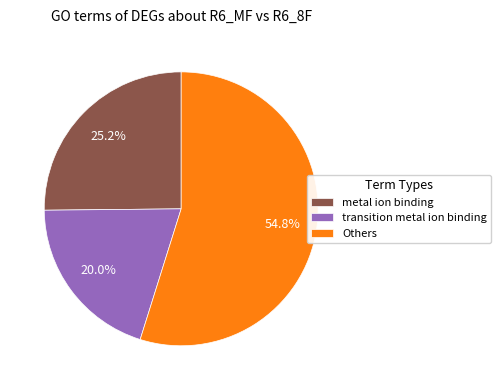

What is the ratio of the value at Others to the value at transition metal ion binding?

2.7